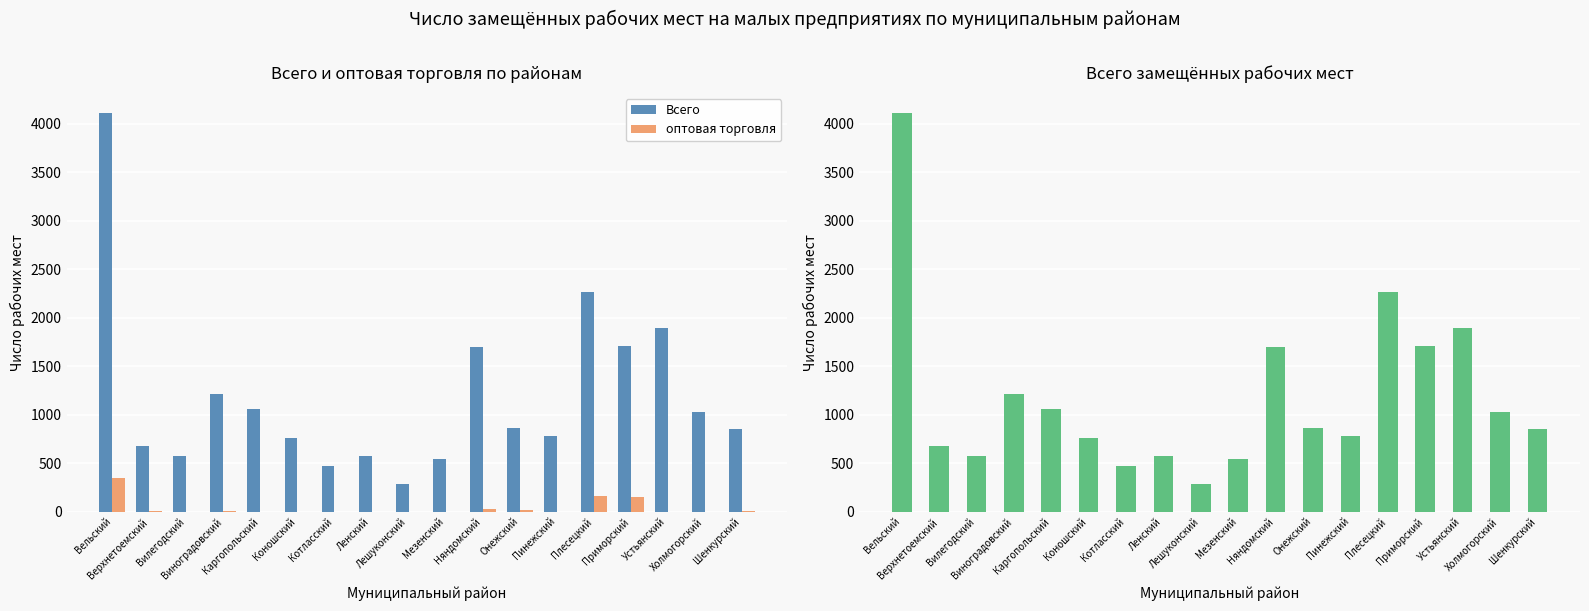

Between Шенкурский and Котласский, which is larger?

Шенкурский